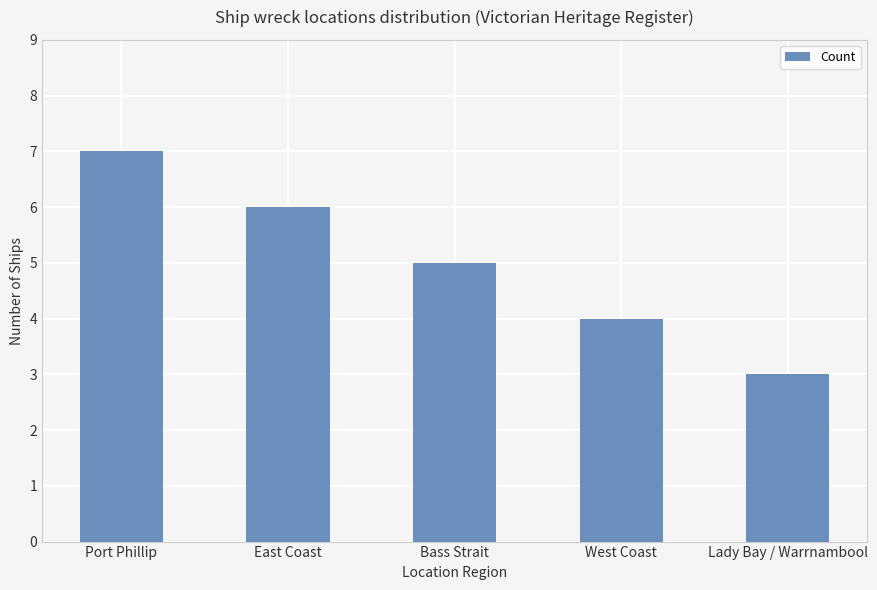

What position from the left is Bass Strait?

3